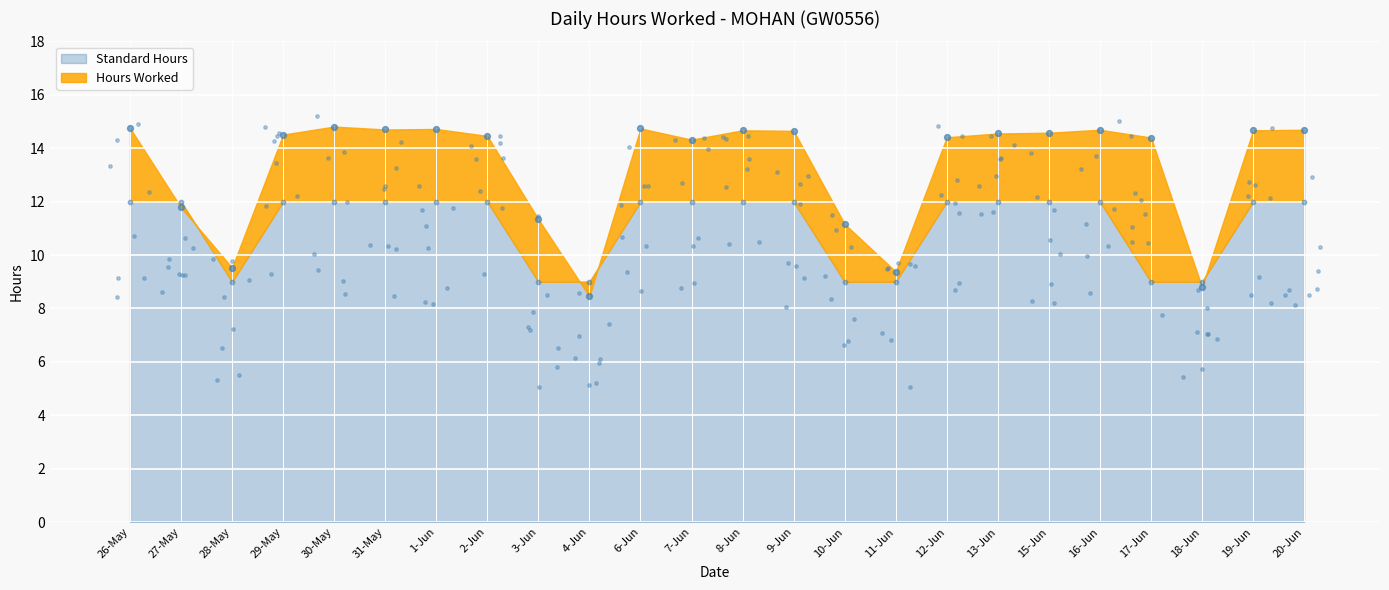

At how many categories does at least one series exceed 13?

17